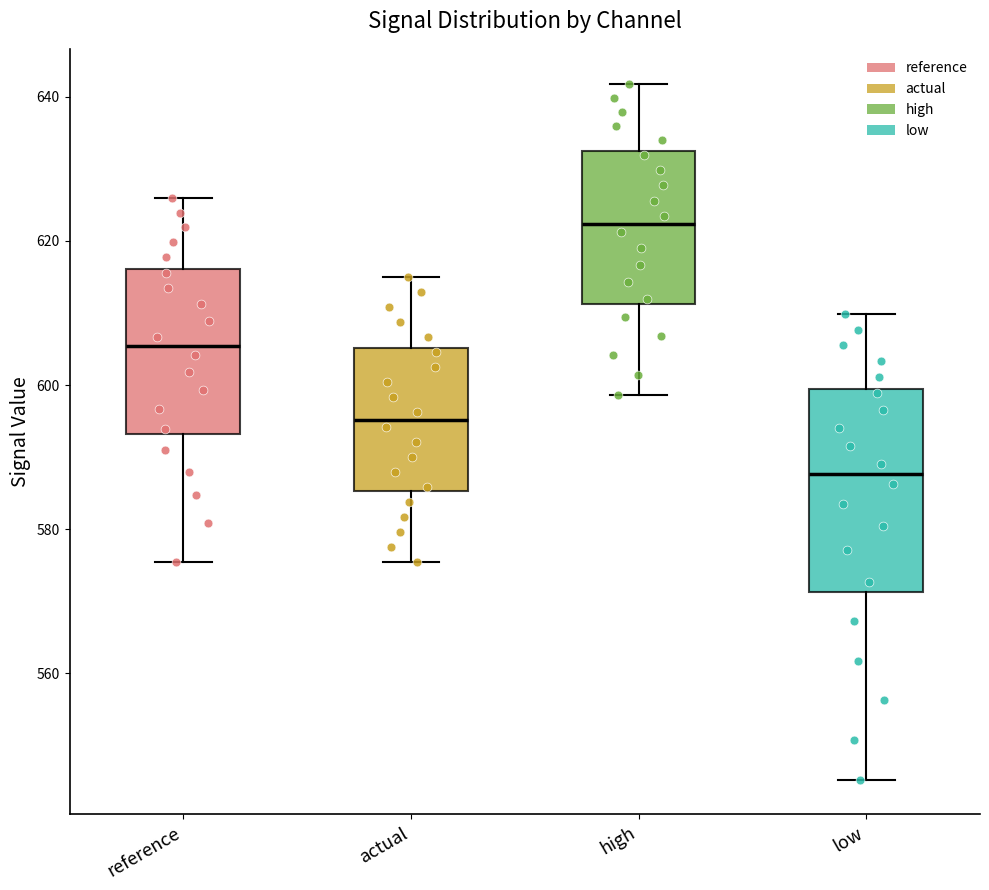

Reading left to right, read every box against the y-axis: the position of its median line, the range the box covers, and the ends of its whiskers. The values are not printed on the chart, so give them approximately, as read against the axis.

reference: median 606, box 594 to 616, whiskers 576 to 626
actual: median 596, box 586 to 606, whiskers 576 to 614
high: median 622, box 612 to 632, whiskers 598 to 642
low: median 588, box 572 to 600, whiskers 546 to 610